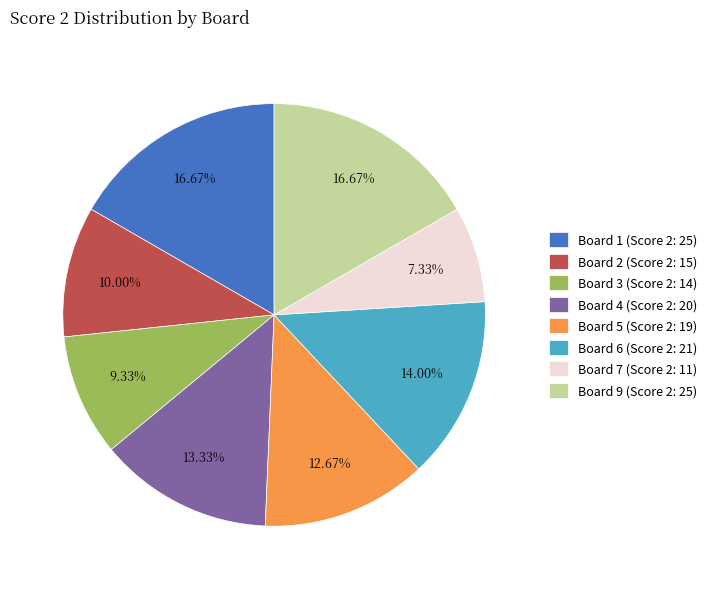

Combined, do Board 6 (Score 2: 21) and Board 1 (Score 2: 25) account for over 50%?

No